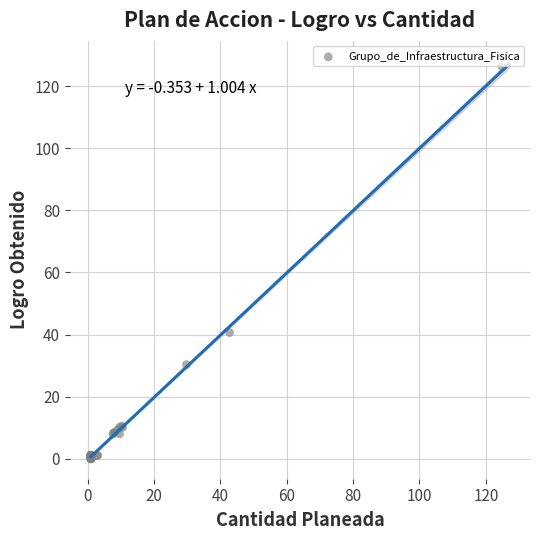

What Y value in the scatter plot is closest to 63?

40.6